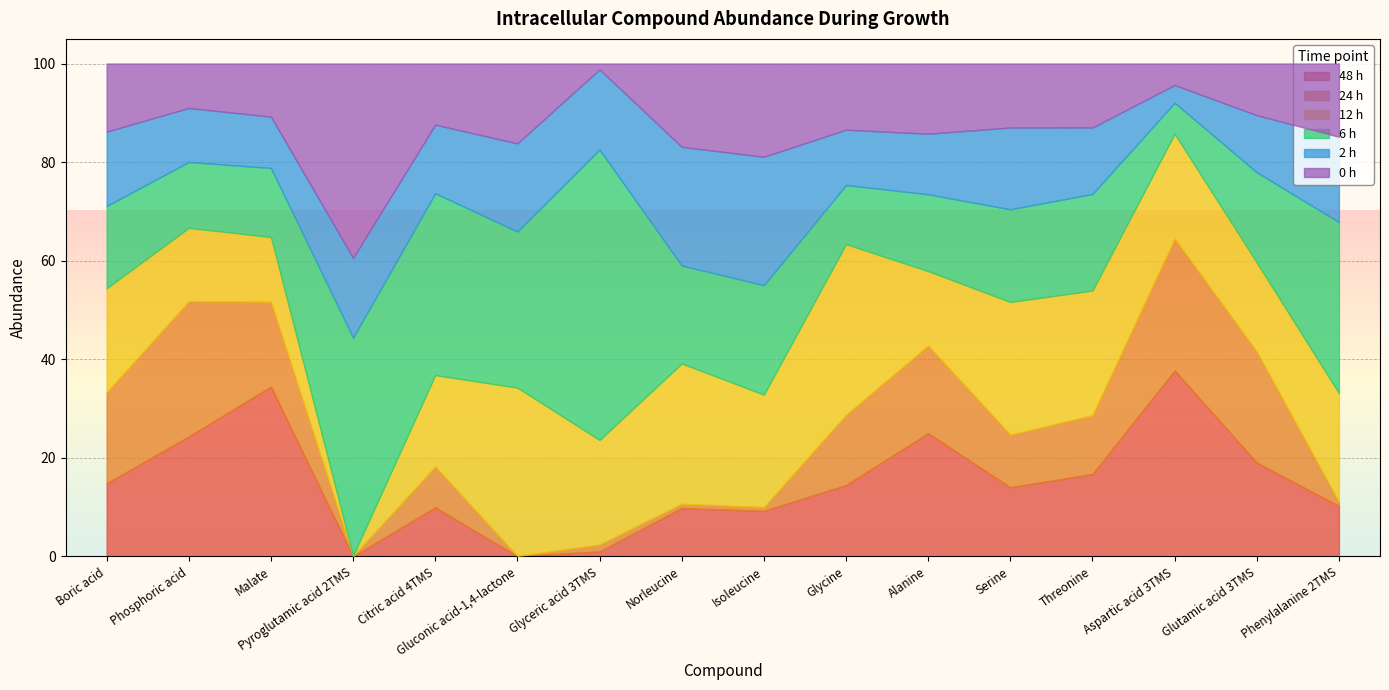

What is the maximum value for 2 h?

26.1